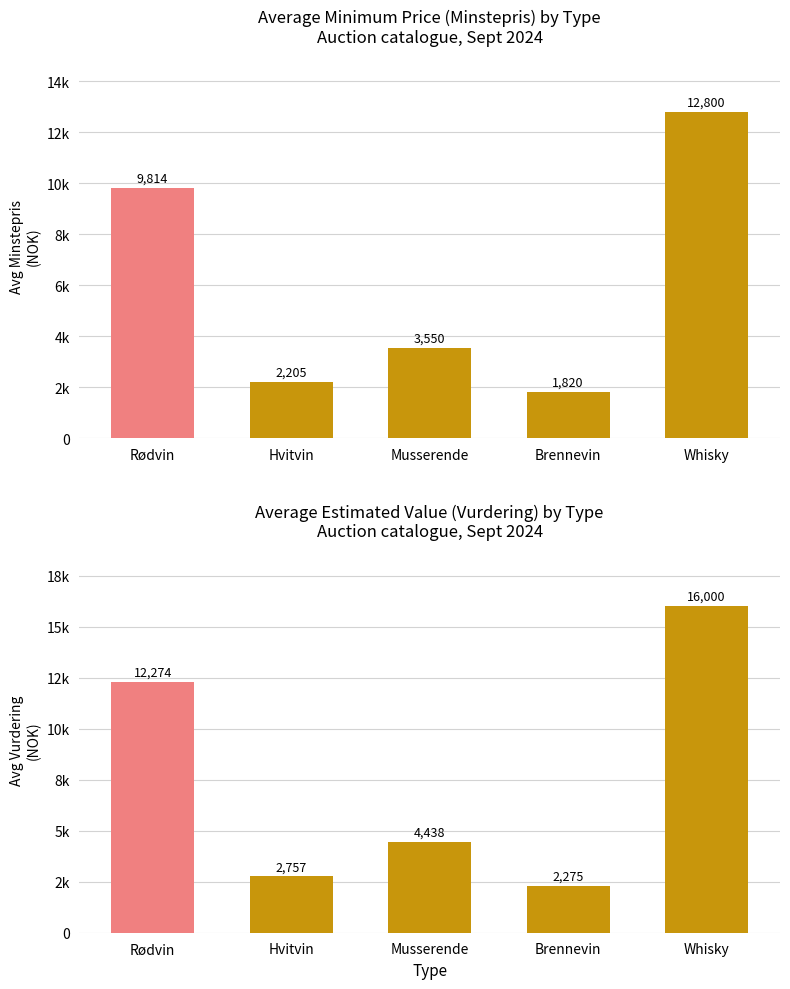

Which series has the largest total across all categories?

Vurdering